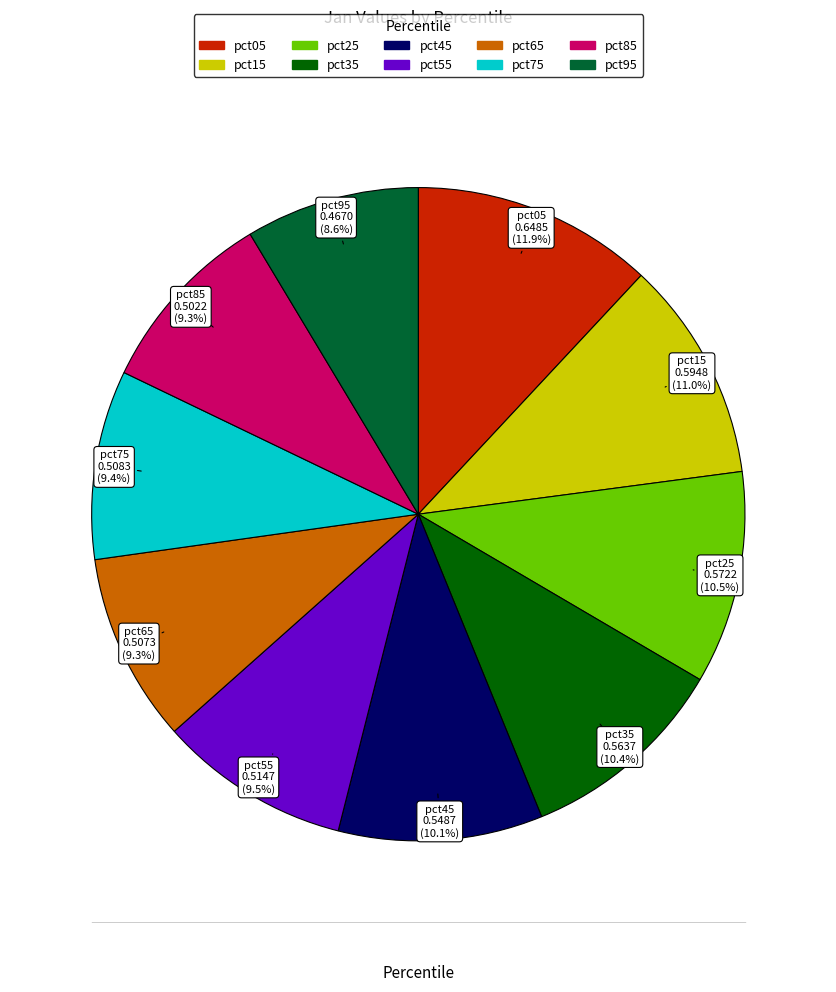

Count the number of slices in the pie.

10